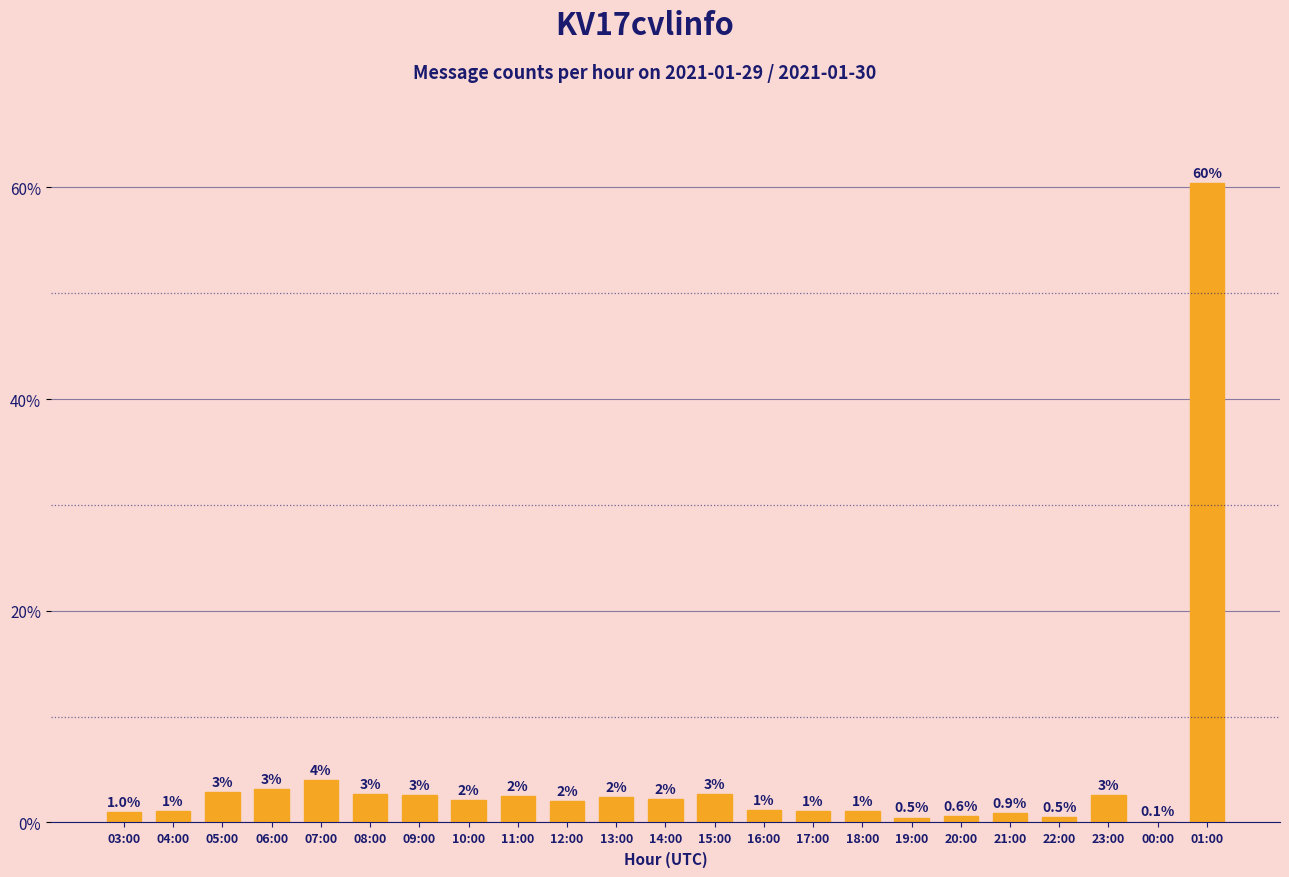

What is the maximum value shown in the chart?

60.4